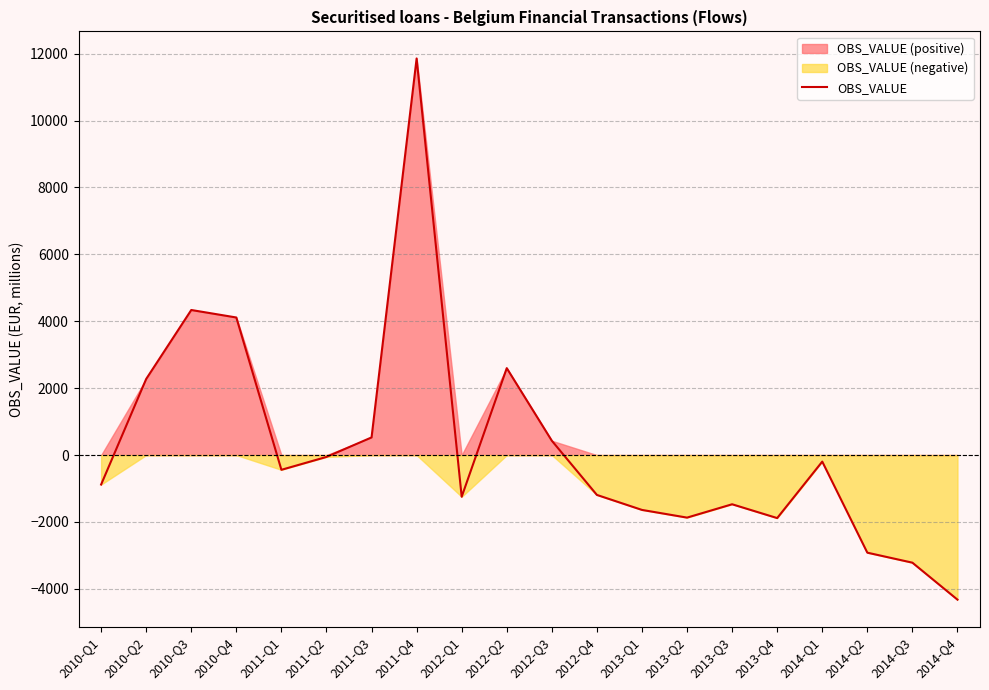

Is it true that the value at 2010-Q1 is -880?

True